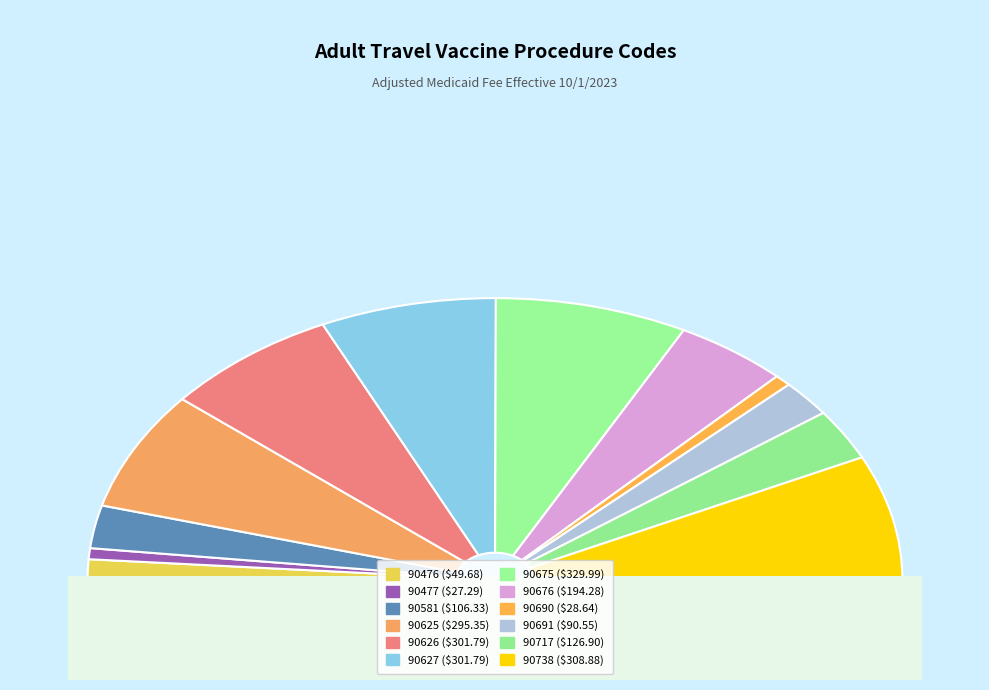

Is there any slice that represents more than half of the pie?

No